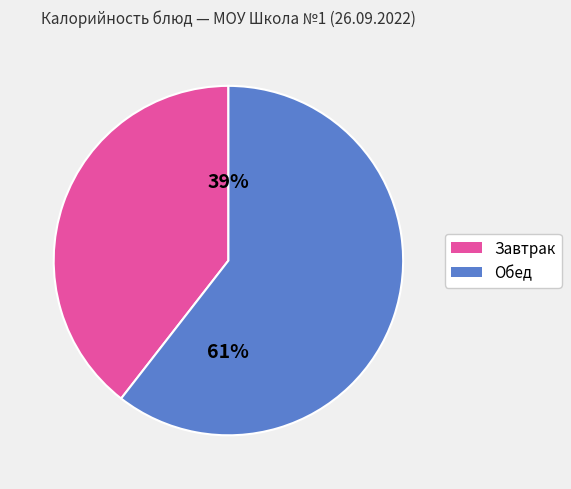

To the nearest percent, what is the average slice percentage?

50%